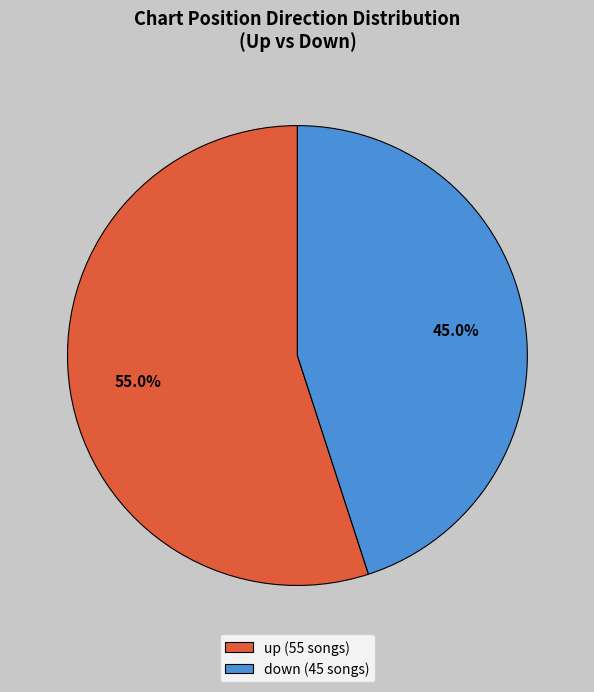

To the nearest percent, what percentage of the pie is down?

45%